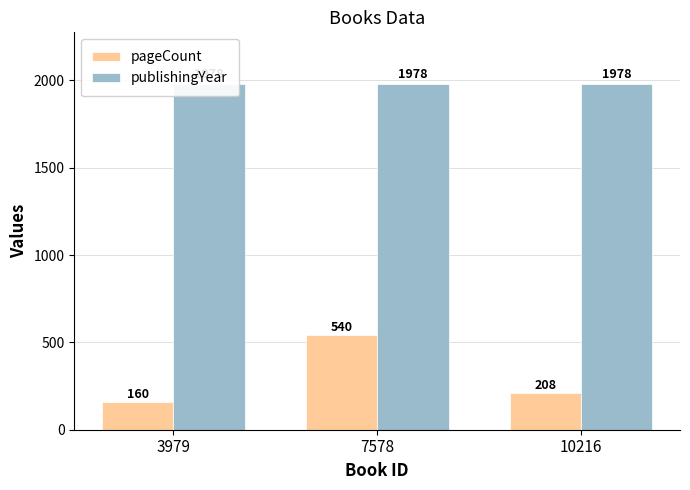

Which series has the largest total across all categories?

publishingYear